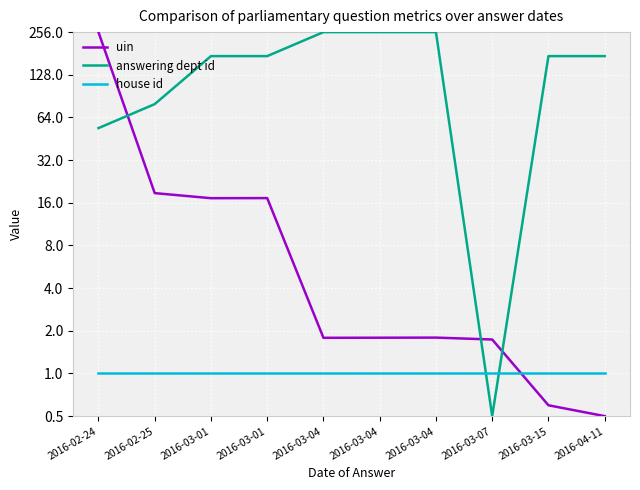

What is the lowest value of the uin series?

0.5